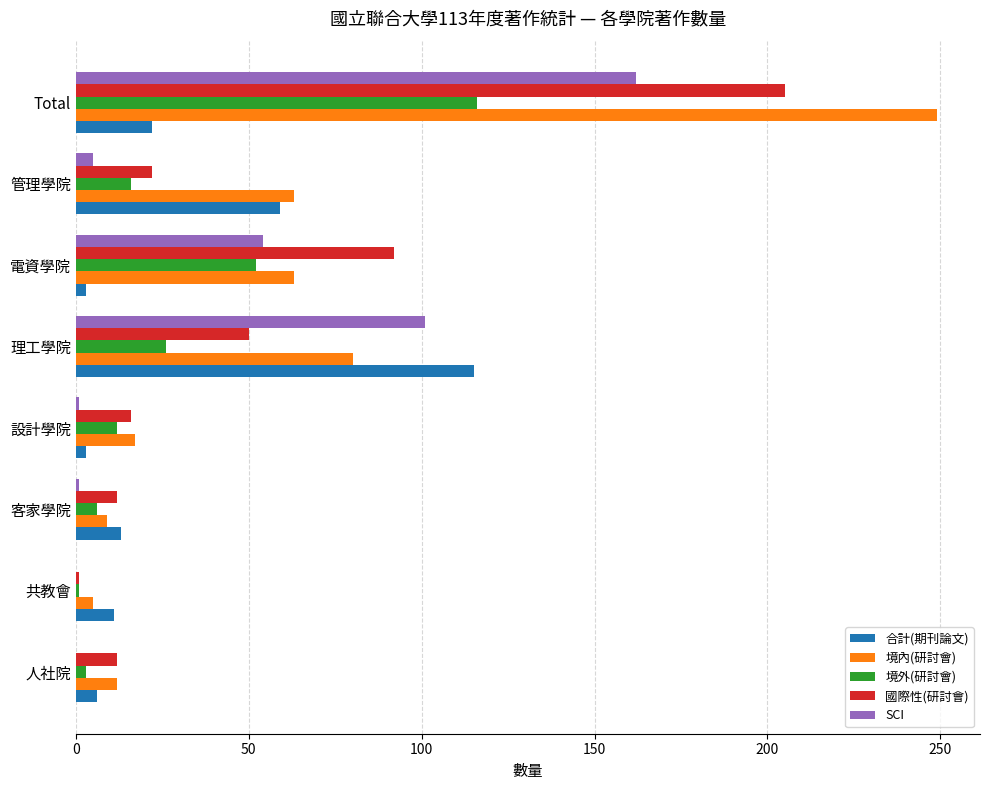

What is the approximate value of SCI at Total?

162